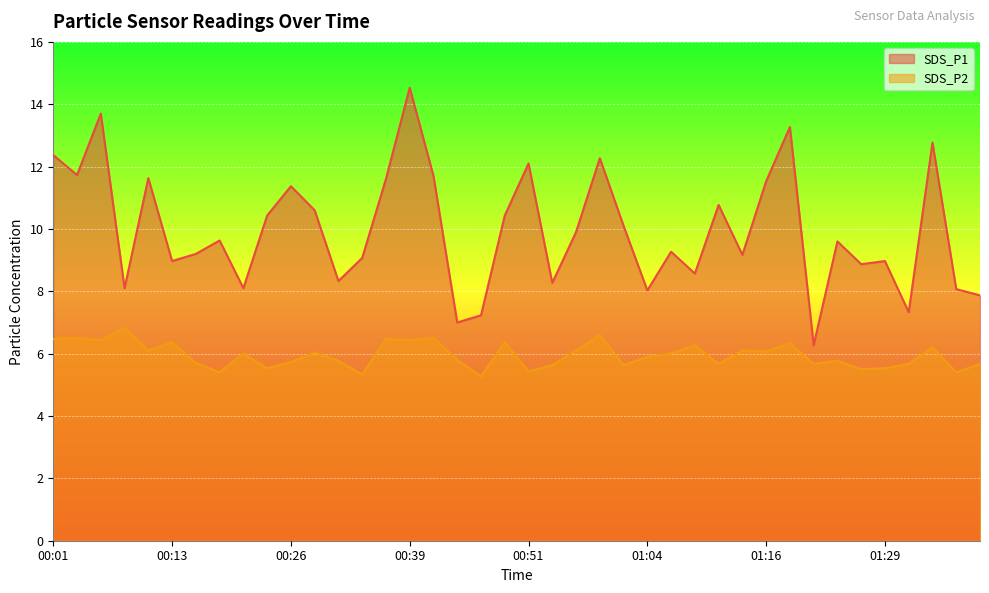

Which category has the lowest value in the SDS_P1 series?

01:21